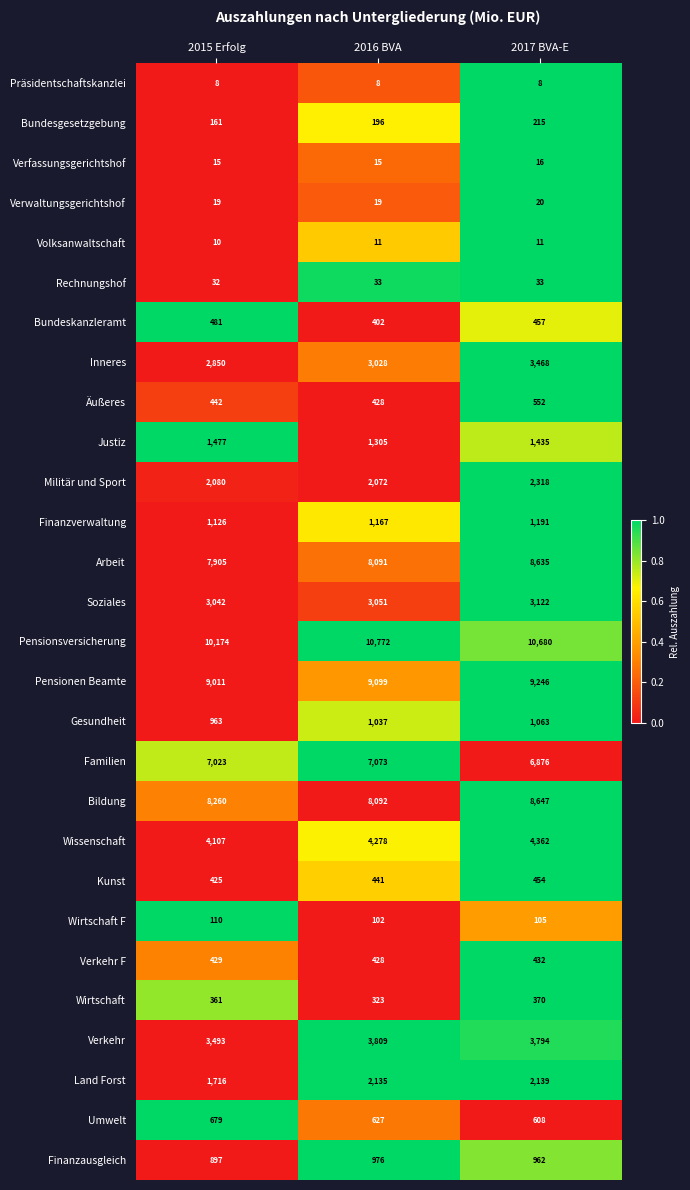

Rank the series by their maximum value, from lowest to highest.

Präsidentschaftskanzlei, Volksanwaltschaft, Verfassungsgerichtshof, Verwaltungsgerichtshof, Rechnungshof, Wirtschaft F, Bundesgesetzgebung, Wirtschaft, Verkehr F, Kunst, Bundeskanzleramt, Äußeres, Umwelt, Finanzausgleich, Gesundheit, Finanzverwaltung, Justiz, Land Forst, Militär und Sport, Soziales, Inneres, Verkehr, Wissenschaft, Familien, Arbeit, Bildung, Pensionen Beamte, Pensionsversicherung